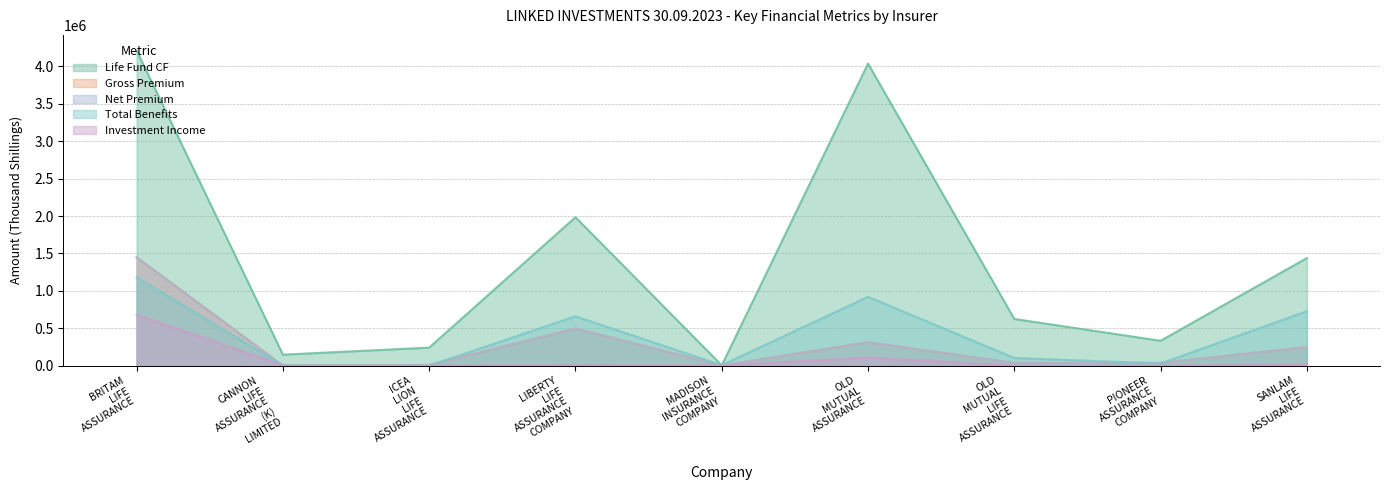

Which series ends up on top after the final intersection of Investment Income and Life Fund CF?

Life Fund CF